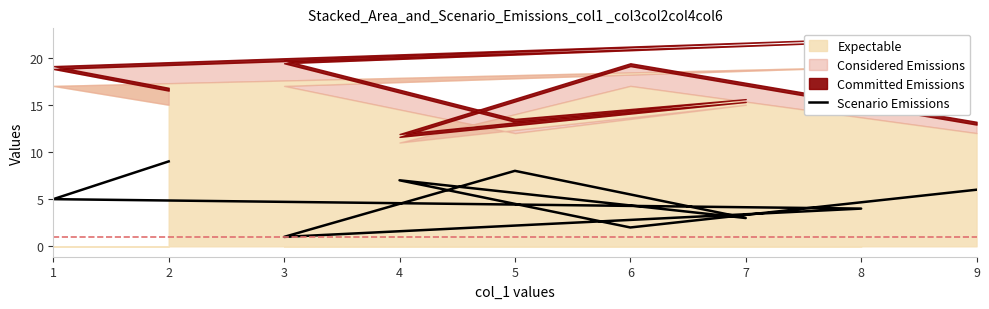

What is the difference between the maximum and minimum values?

8